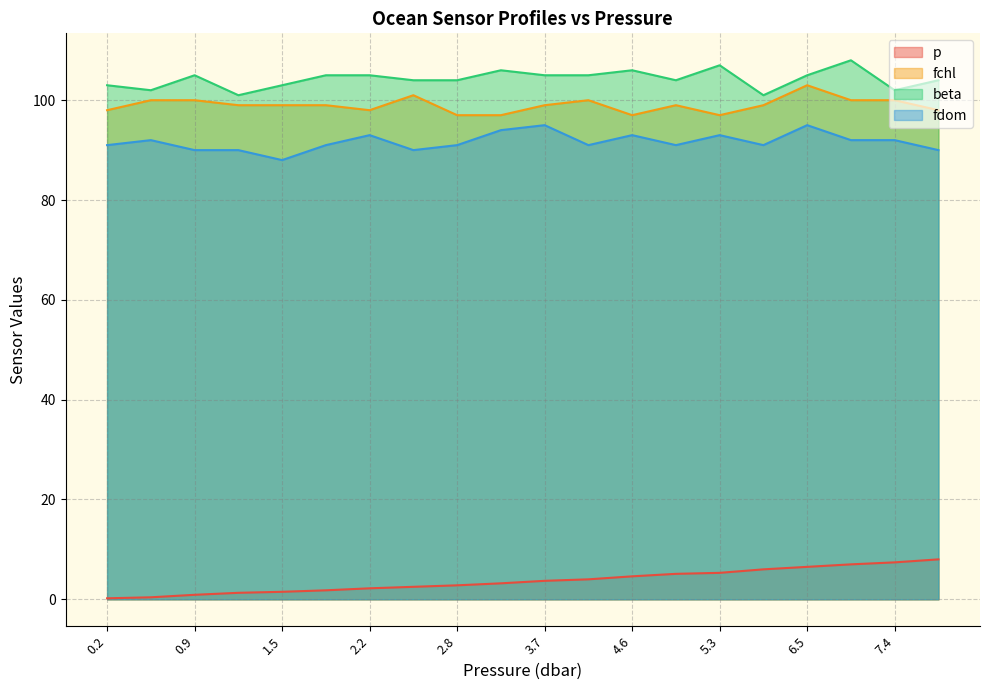

Rank the categories by beta value from lowest to highest.

1.3, 6.0, 0.4, 7.4, 0.2, 1.5, 2.5, 2.8, 5.1, 8.0, 0.9, 1.8, 2.2, 3.7, 4.0, 6.5, 3.2, 4.6, 5.3, 7.0